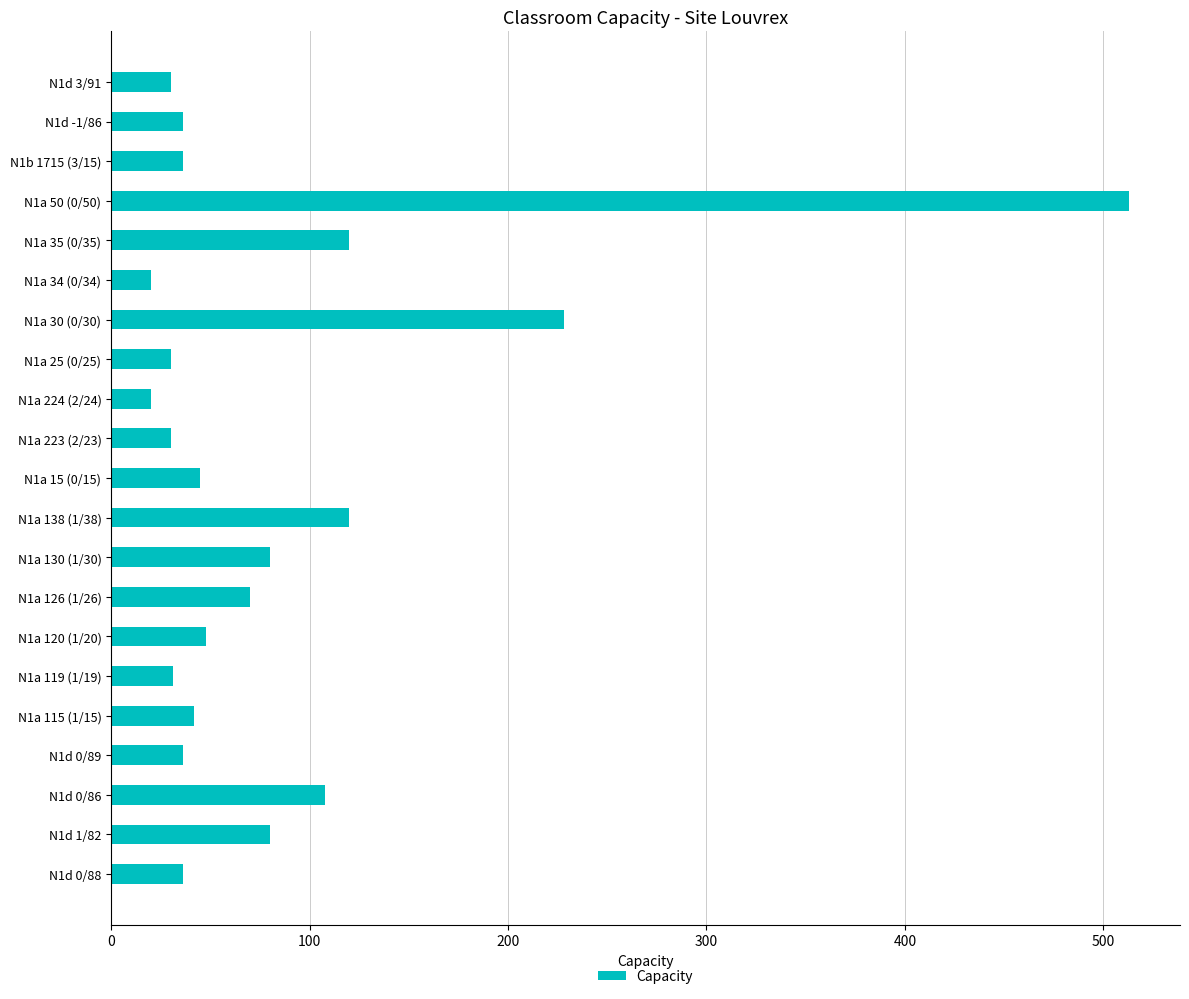

Between N1a 50 (0/50) and N1a 34 (0/34), which is larger?

N1a 50 (0/50)